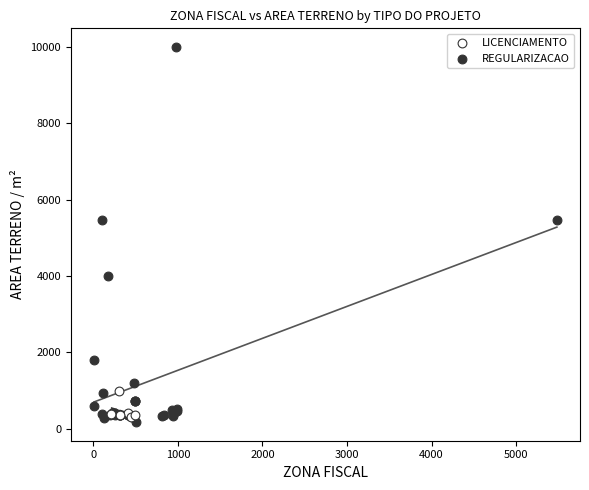

Which series reaches the maximum Y coordinate?

REGULARIZACAO